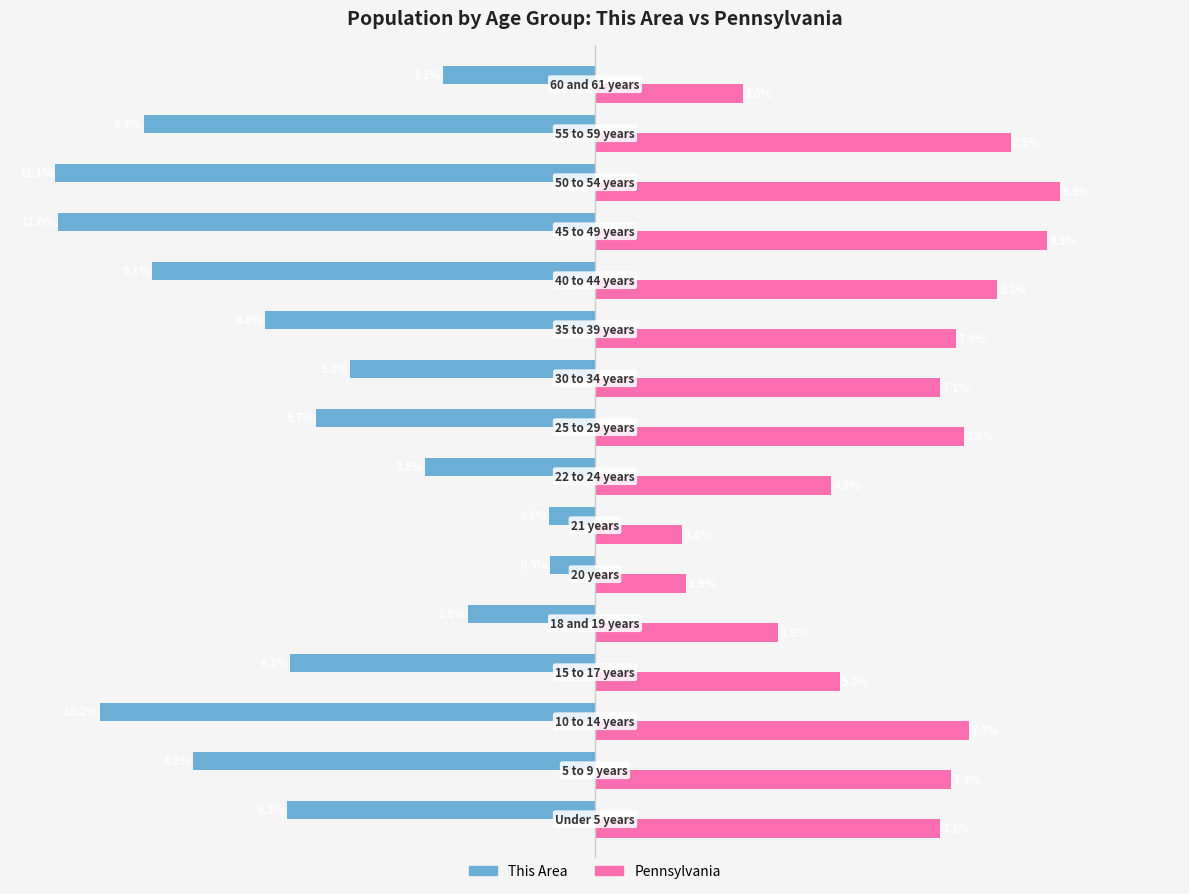

Which series has the largest total across all categories?

Pennsylvania